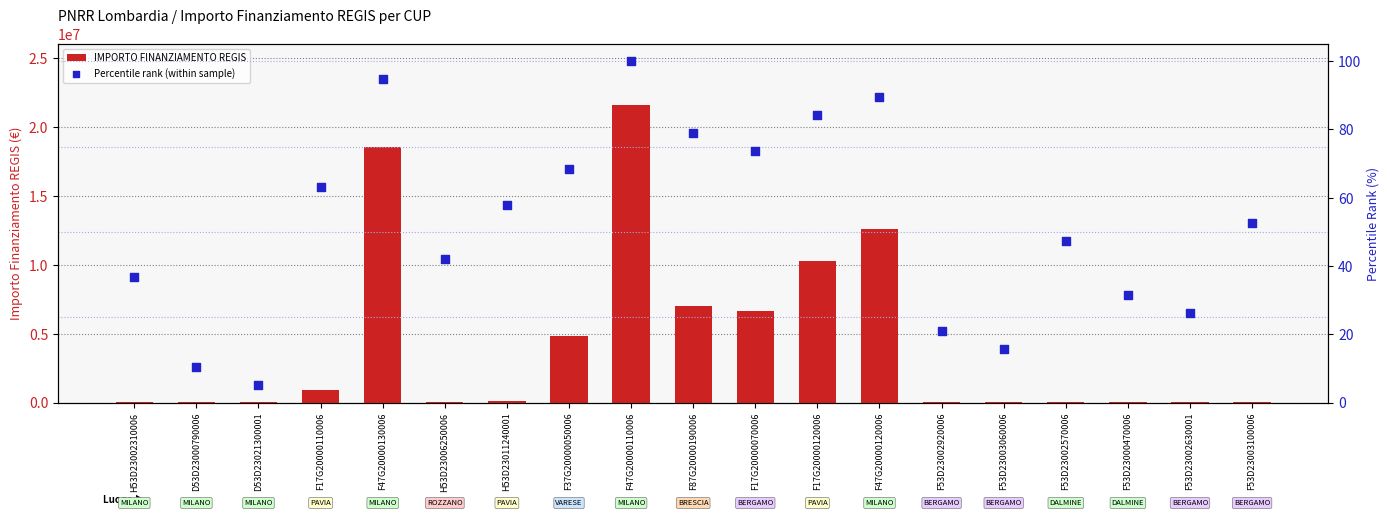

Which series has the largest total across all categories?

IMPORTO FINANZIAMENTO REGIS